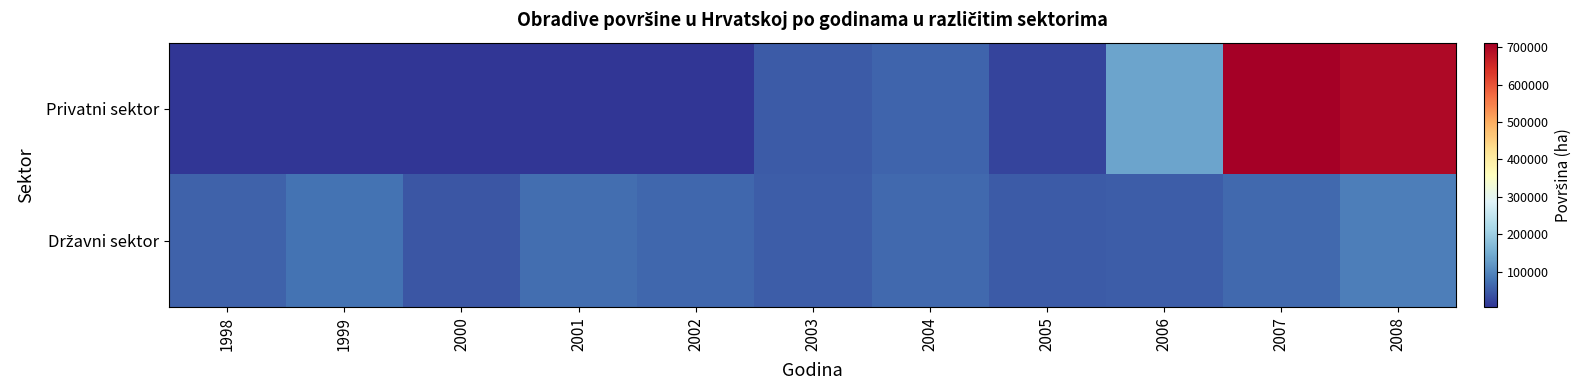

What is the total value across all series at 2008?

787260